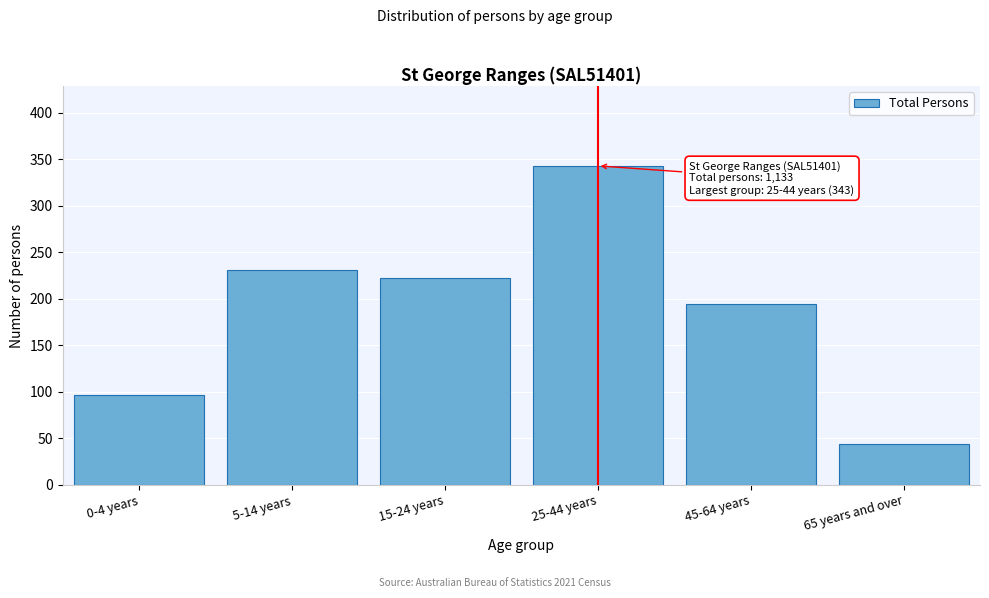

Reading left to right, extract all data points from this chart.

0-4 years=97	5-14 years=231	15-24 years=222	25-44 years=343	45-64 years=195	65 years and over=44